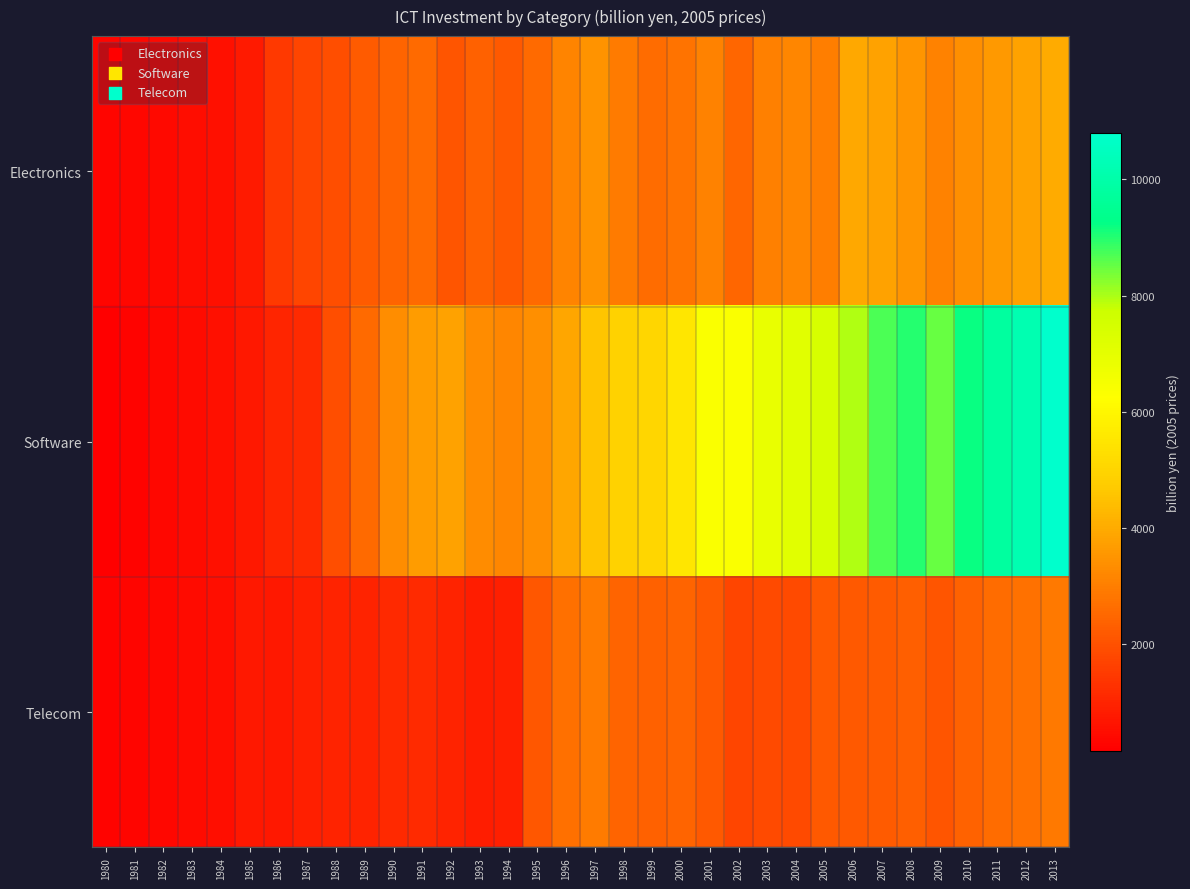

Rank the series at 2012 from highest to lowest value.

Software, Electronics, Telecom